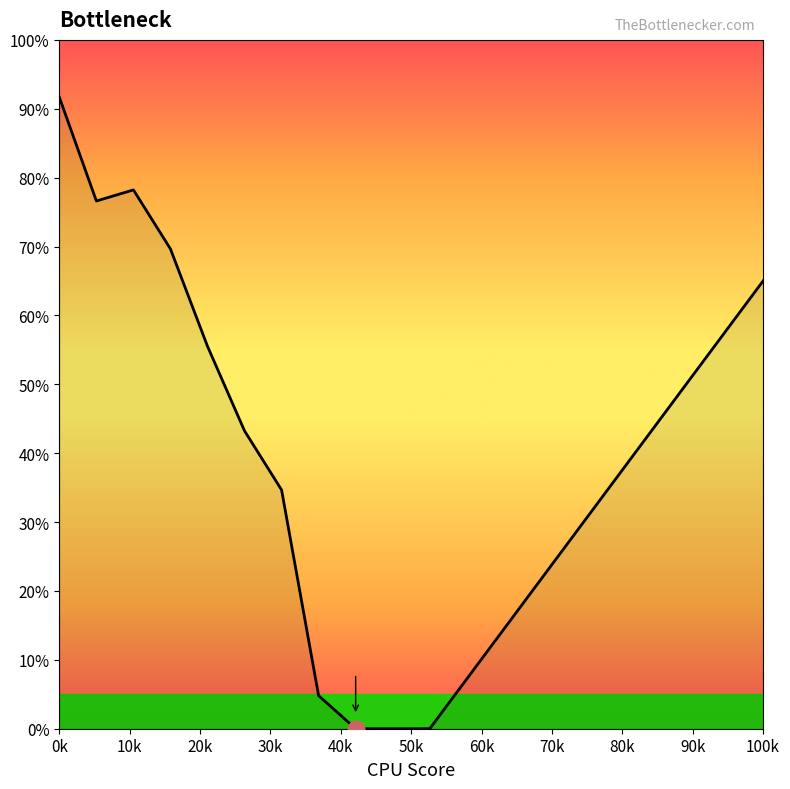

What is the sum of all values?

779.4